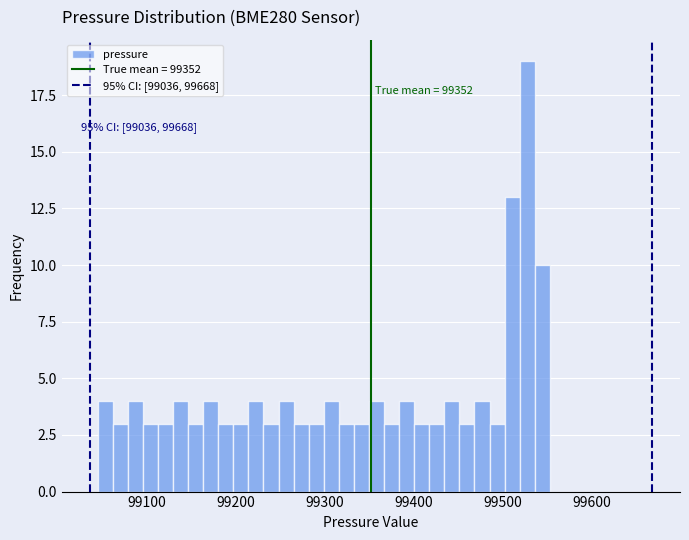

Around what value on the x-axis is the tallest bar? Give the approximate position of its centre, as read against the axis.

99530